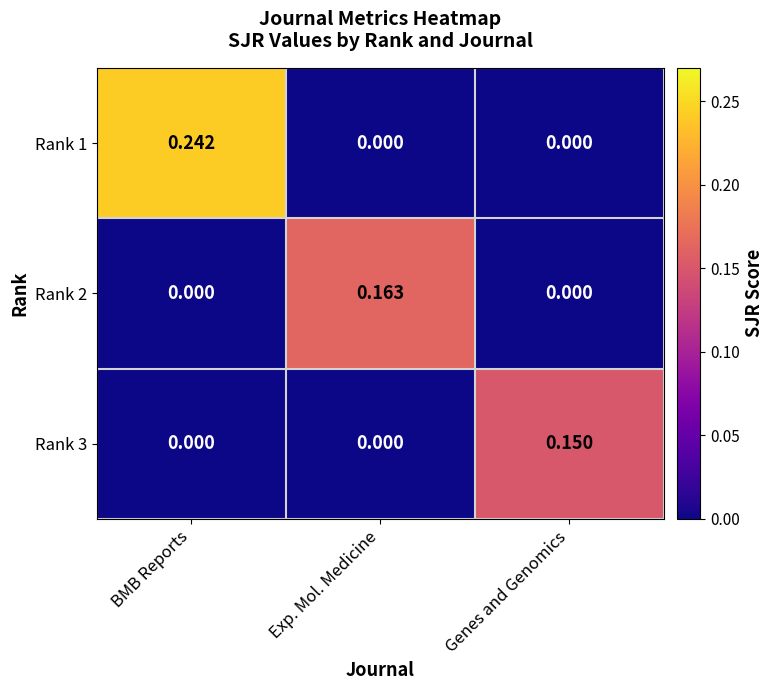

At which category is the sum across all series the highest?

BMB Reports